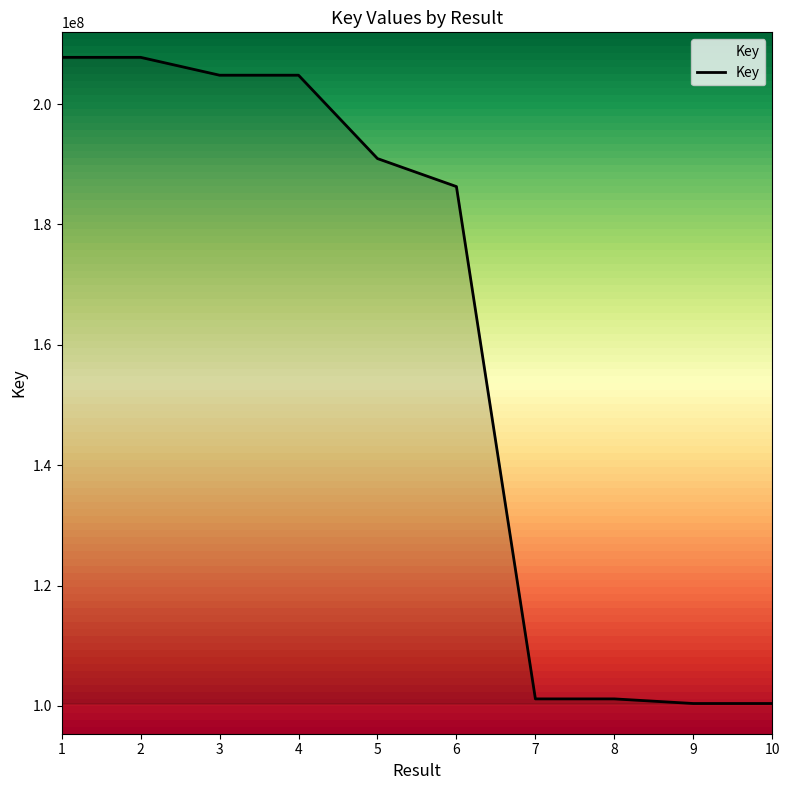

How many series are shown in this chart?

1